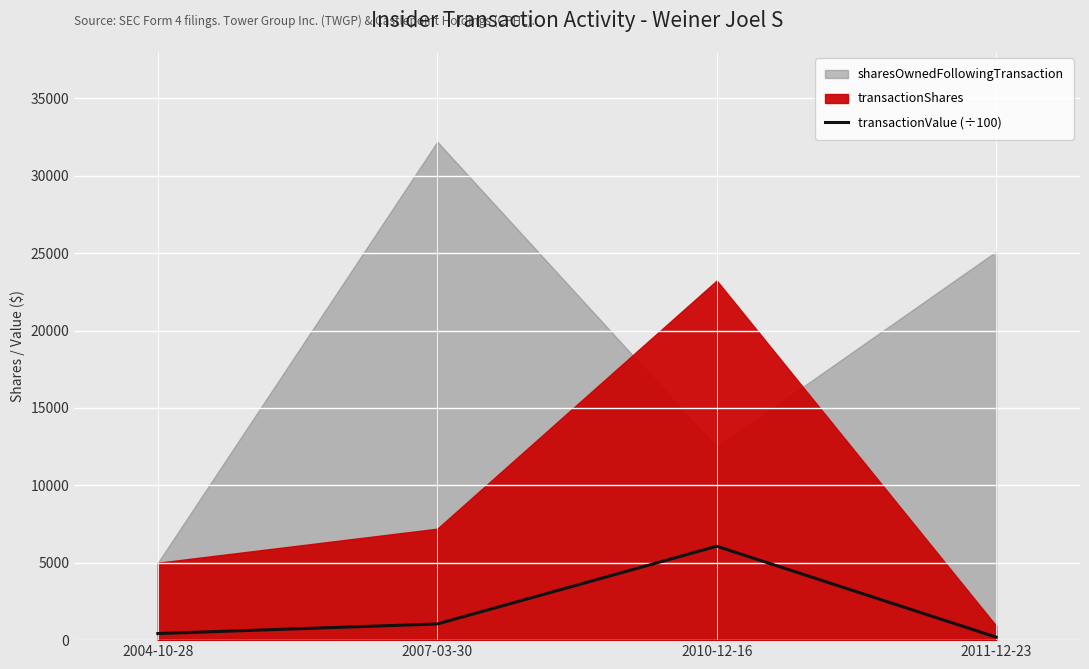

True or false: there are more than 2 points higher than both neighbors.

False